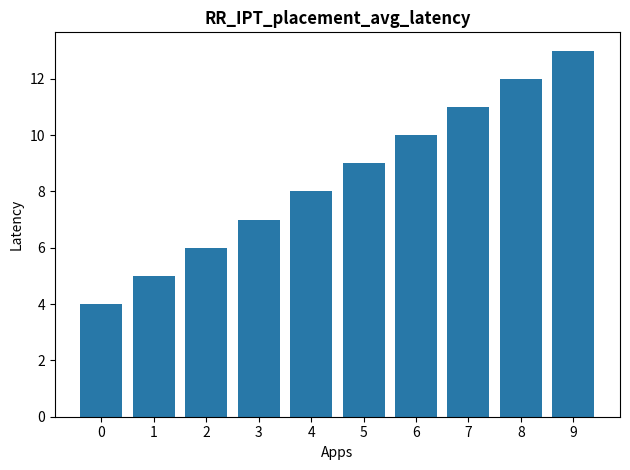

Approximately how many times larger is the value at 7 compared to 4?

1.4